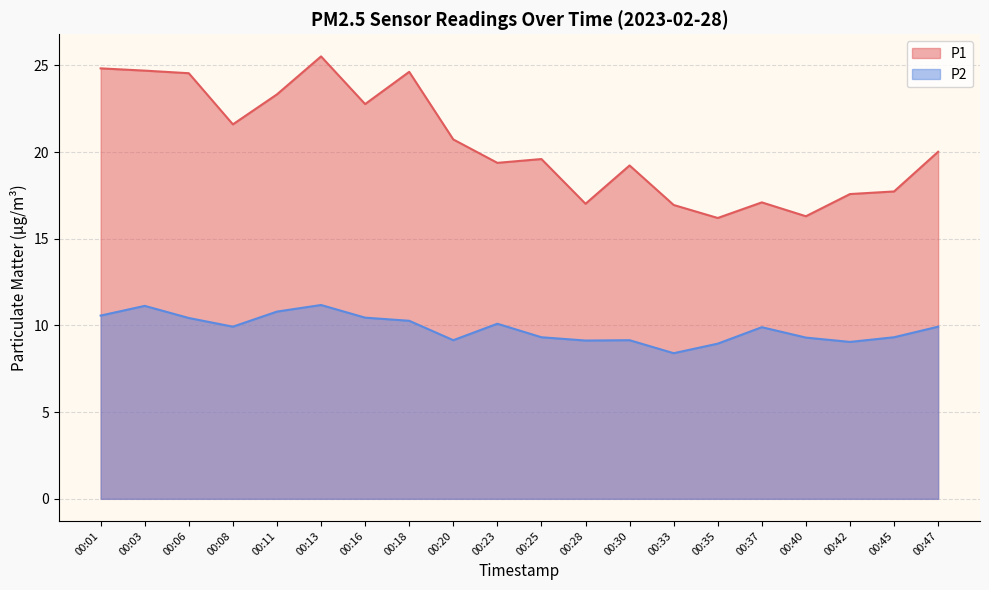

True or false: P1 has more than 1 points higher than both neighbors.

True